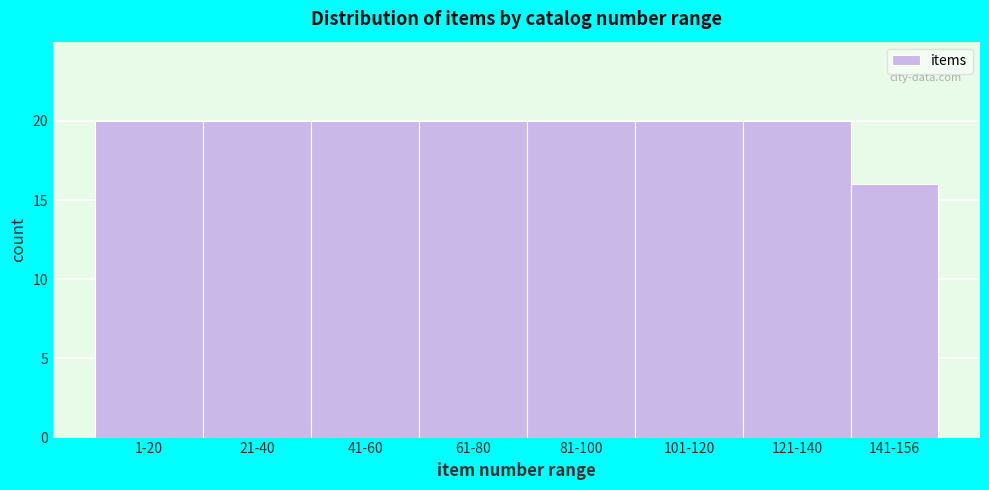

Reading left to right, what are all the values shown in this chart?

1-20=20	21-40=20	41-60=20	61-80=20	81-100=20	101-120=20	121-140=20	141-156=16